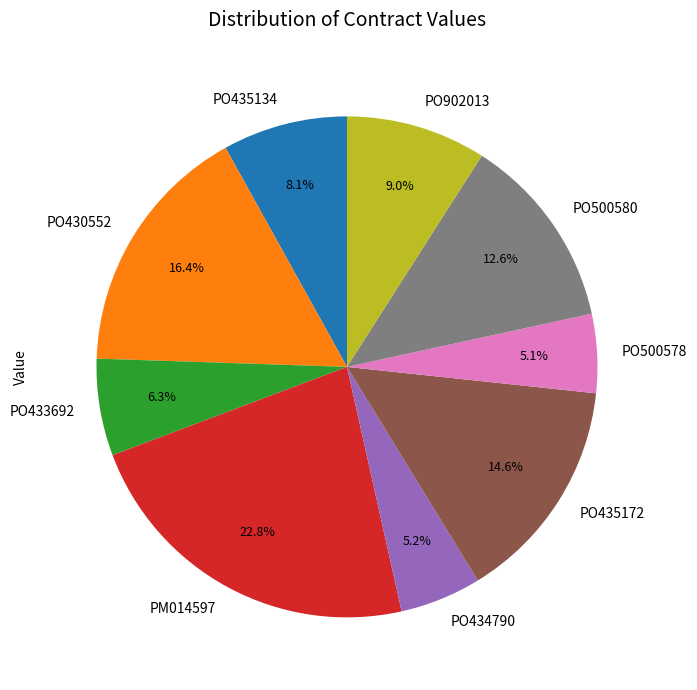

Which slice is the largest?

PM014597